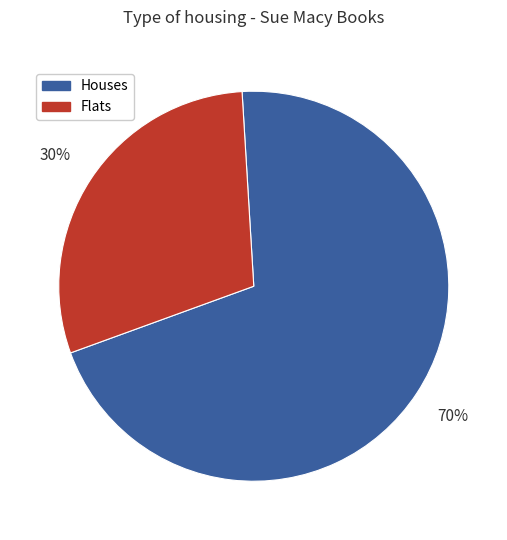

To the nearest percent, what is the average slice percentage?

50%